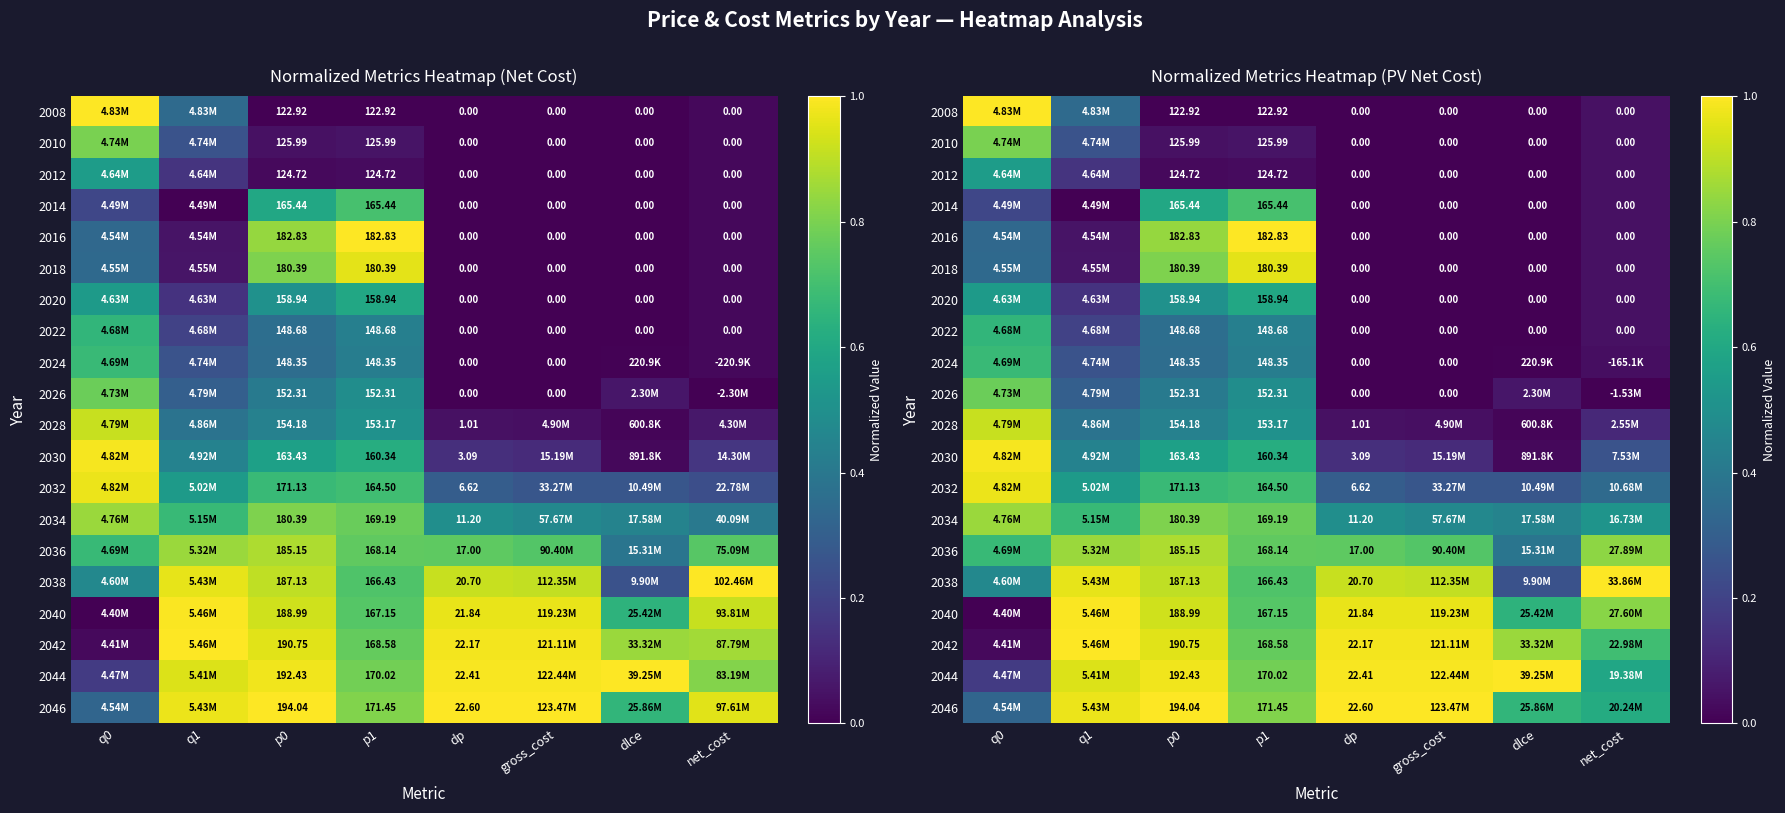

List the series in order of their peak value, lowest first.

2012, 2020, 2022, 2024, 2014, 2026, 2010, 2034, 2036, 2028, 2018, 2032, 2030, 2040, 2008, 2016, 2038, 2042, 2044, 2046